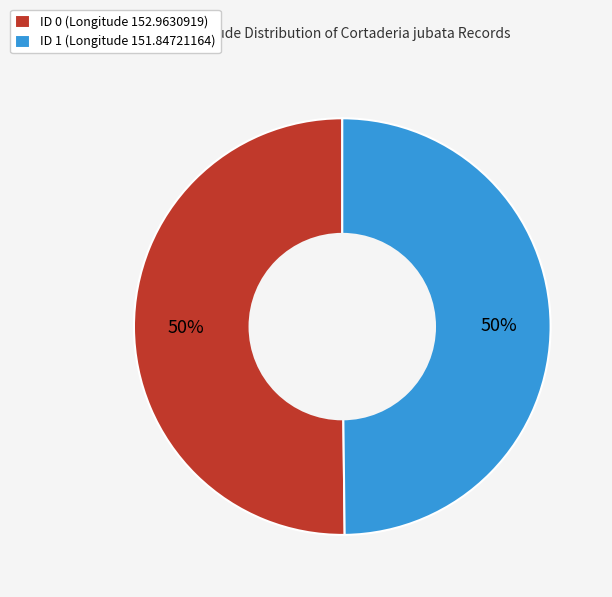

To the nearest percent, what percentage of the pie is ID 1 (Longitude 151.84721164)?

50%